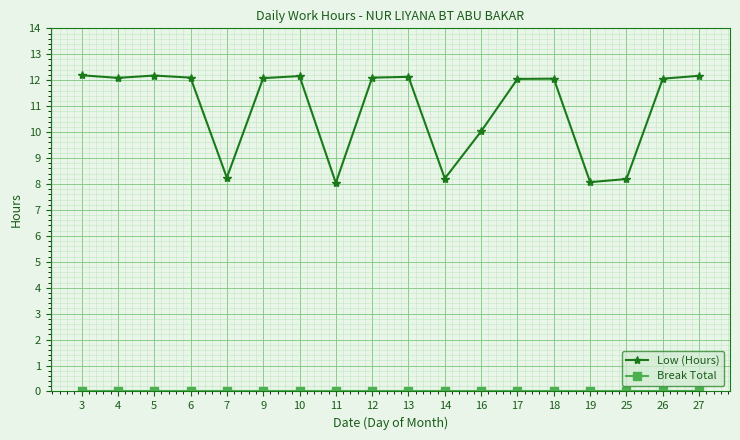

The value of Low (Hours) at 25 is 12.6. True or false?

False